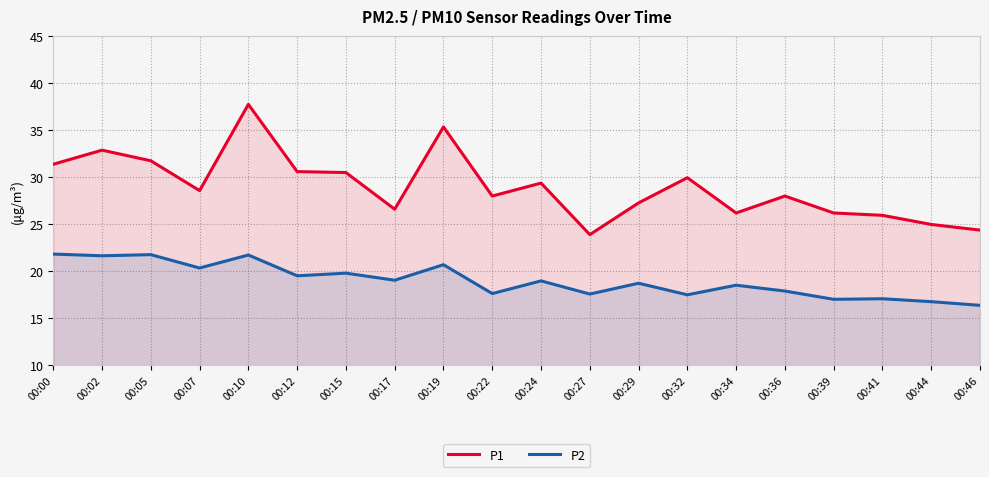

What is the sum of all P2 values?

380.5